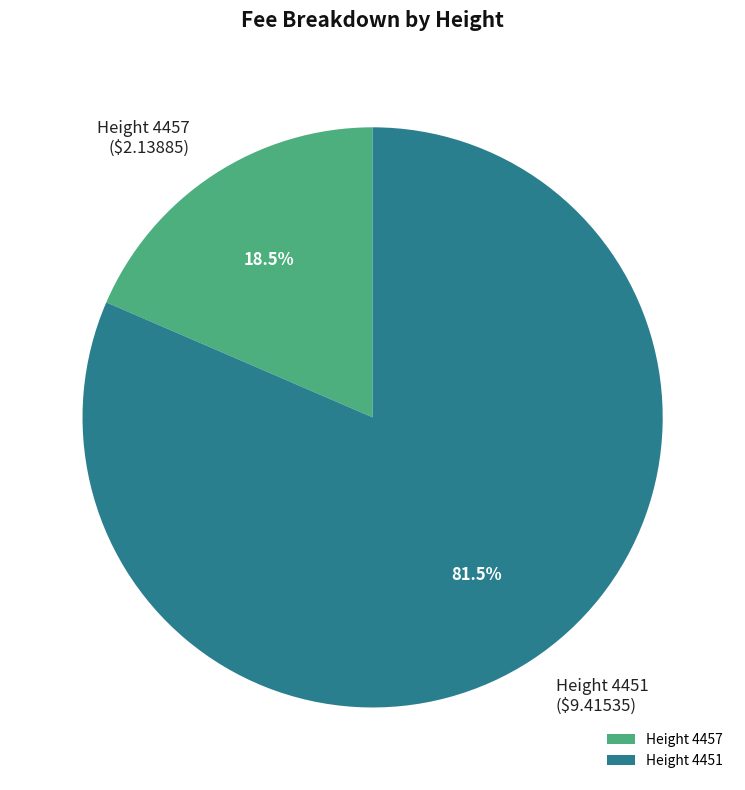

To the nearest percent, what is the average slice percentage?

50%